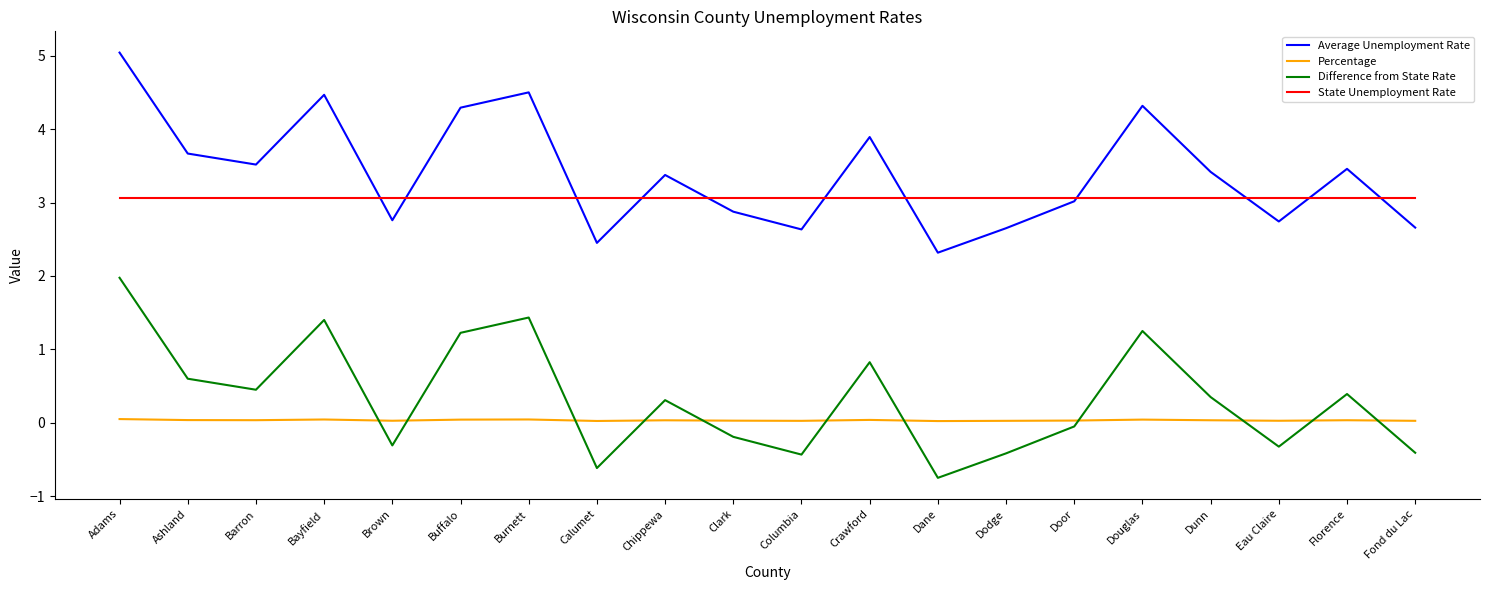

Rank the series at Brown from lowest to highest value.

Difference from State Rate, Percentage, Average Unemployment Rate, State Unemployment Rate